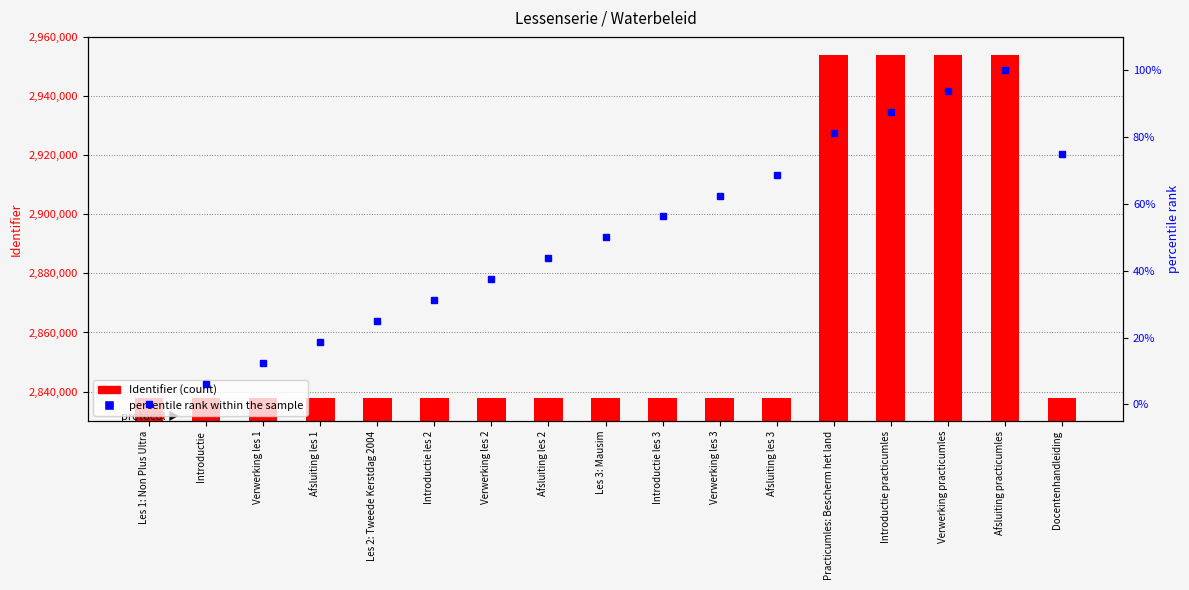

At which label does Identifier first exceed 2837704?

Introductie les 3